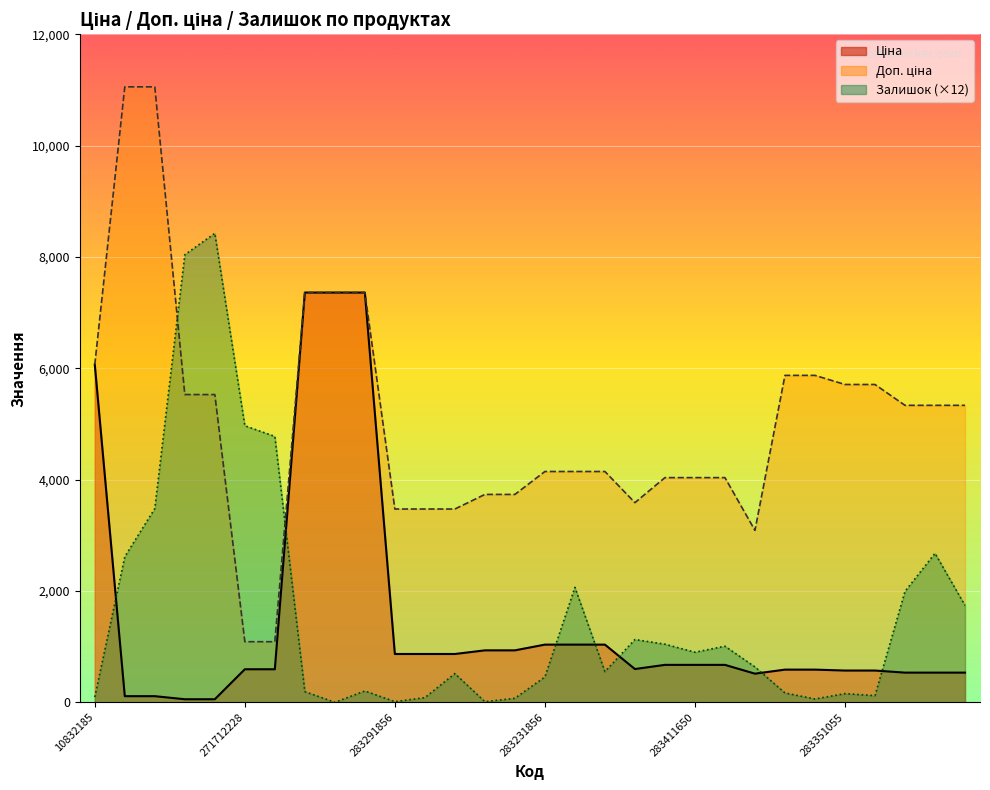

Is the value of Ціна at 283291650 greater than the value of Доп. ціна at 283291650?

No